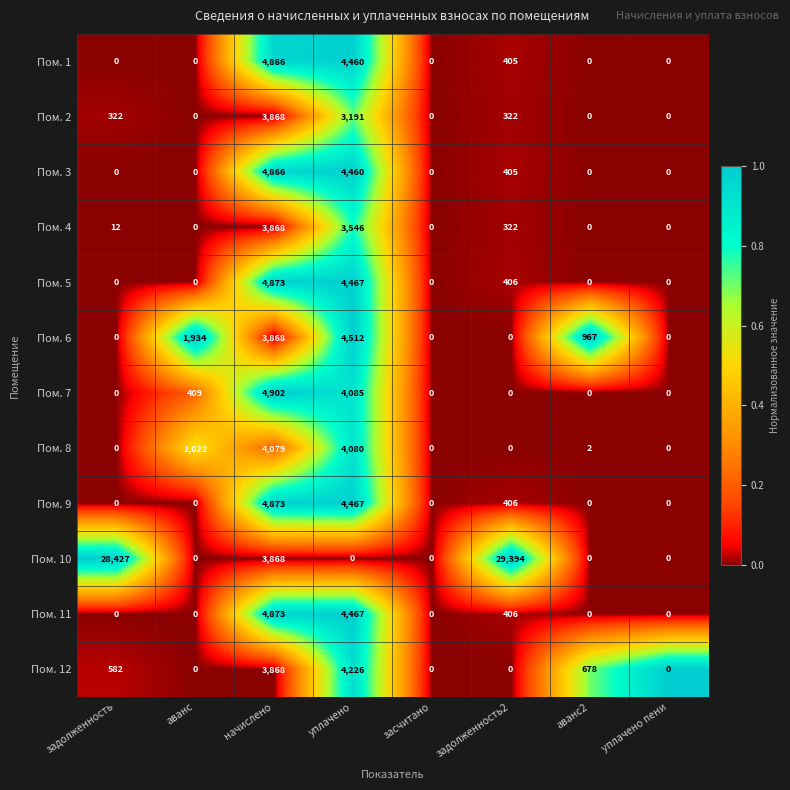

Where is Пом. 8 nearest to the value 2040?

аванс